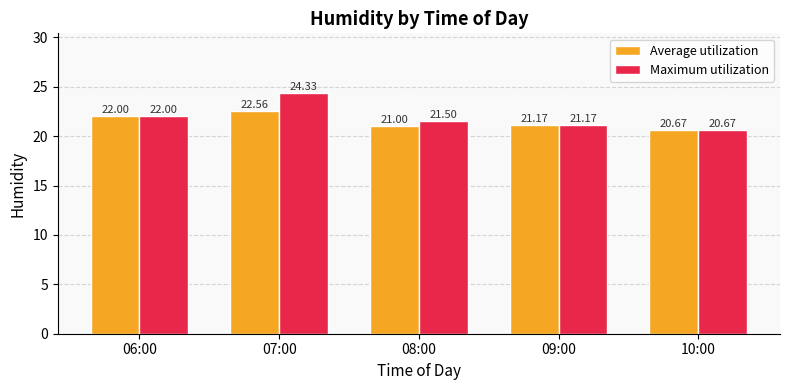

What is the average value of the Maximum utilization series?

21.9